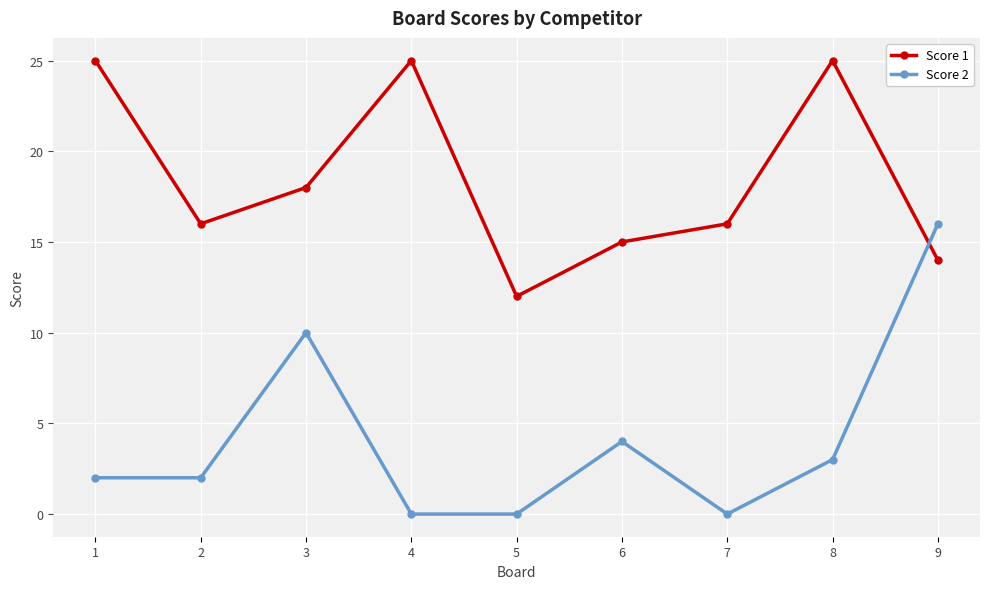

Which series has the largest total across all categories?

Score 1